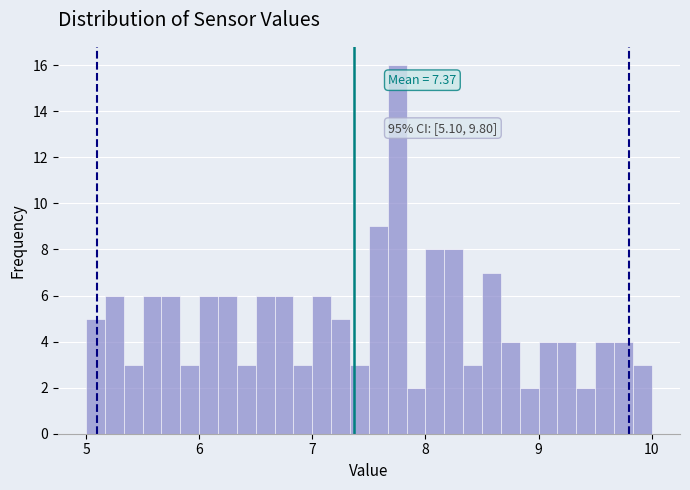

Read against the x-axis, roughly where is the centre of the tallest bar?

7.8